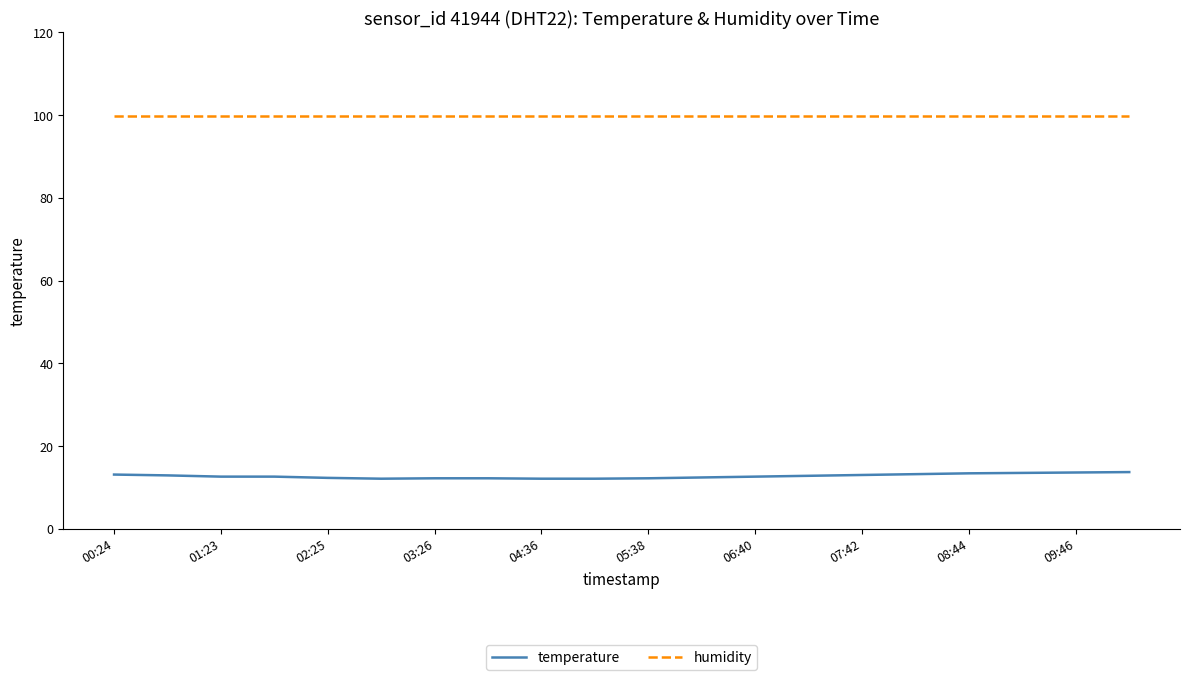

Does the chart have visible grid lines?

No